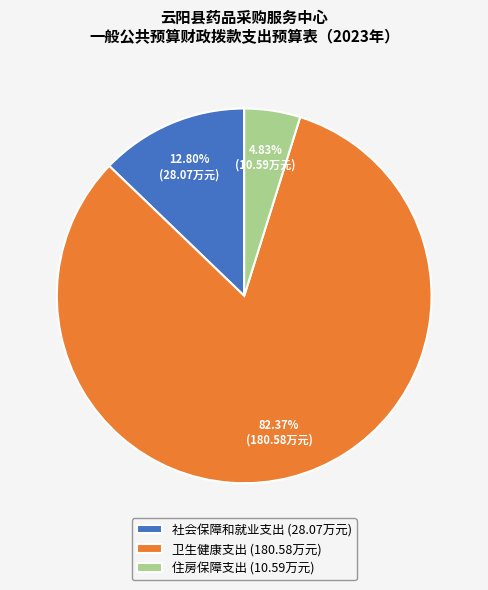

What percentage is the 社会保障和就业支出 slice, to the nearest percent?

13%